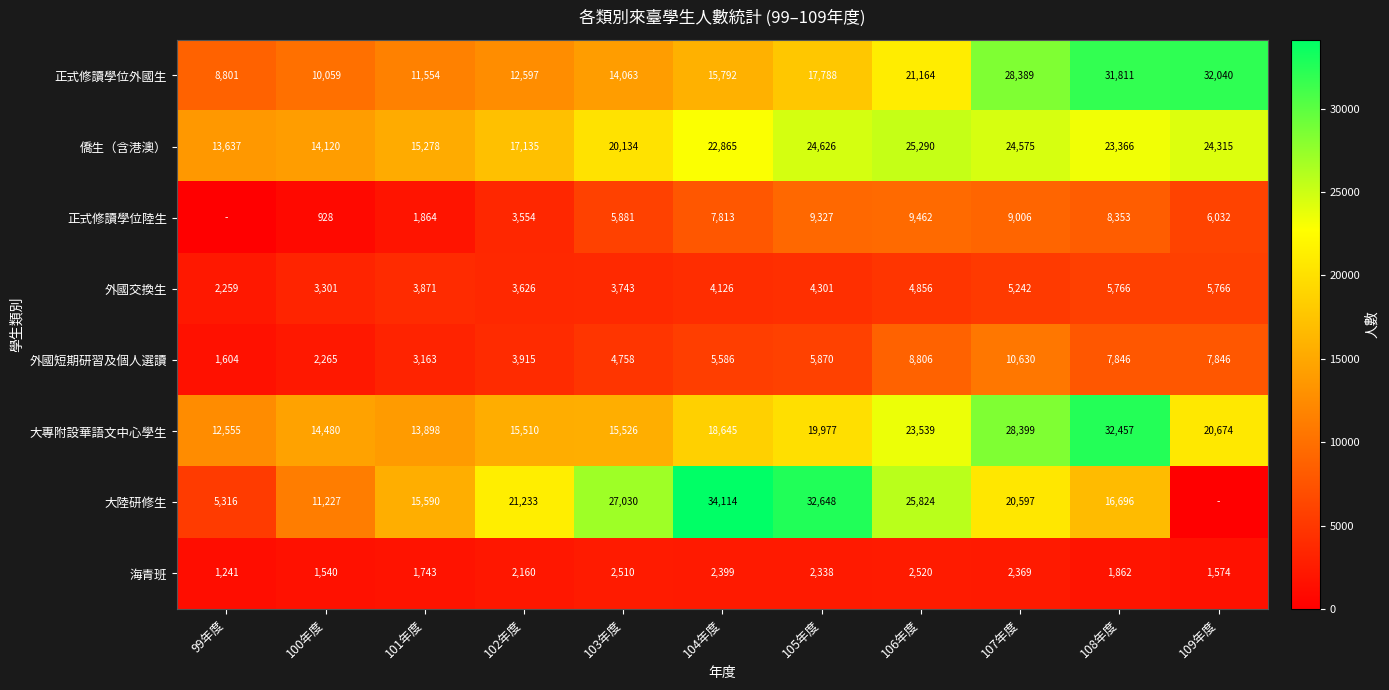

What is the spread (max minus min) of values at 106年度?

23304